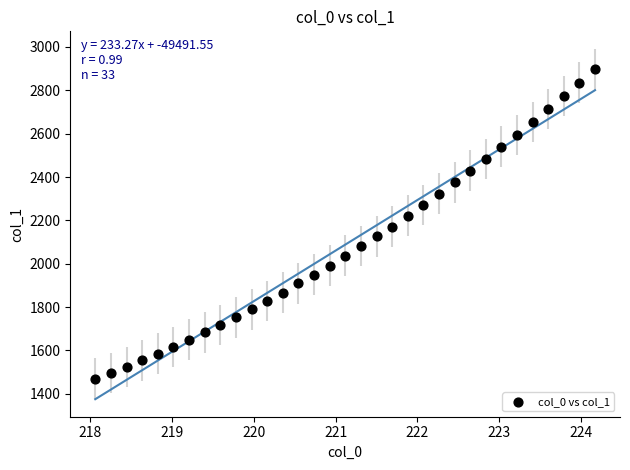

What is the range of Y values (max minus min)?

1428.2